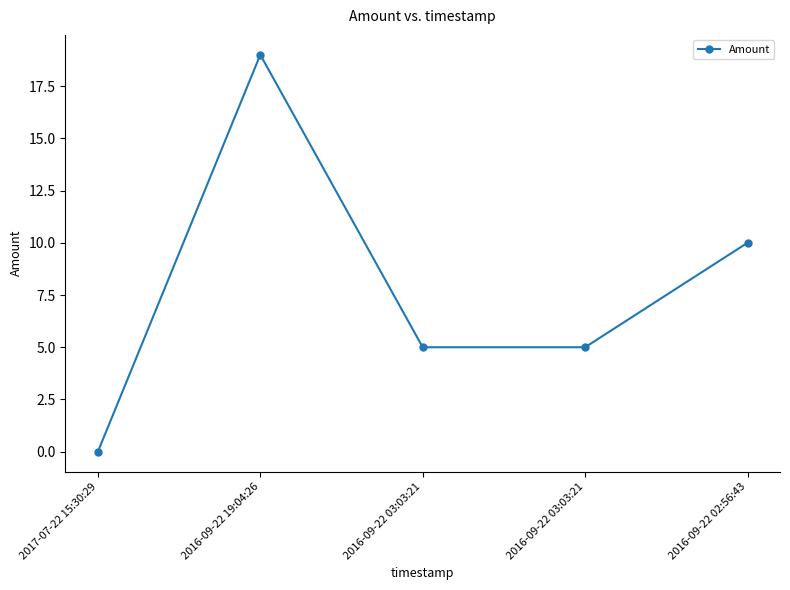

At which label does the data first exceed 5?

2016-09-22 19:04:26